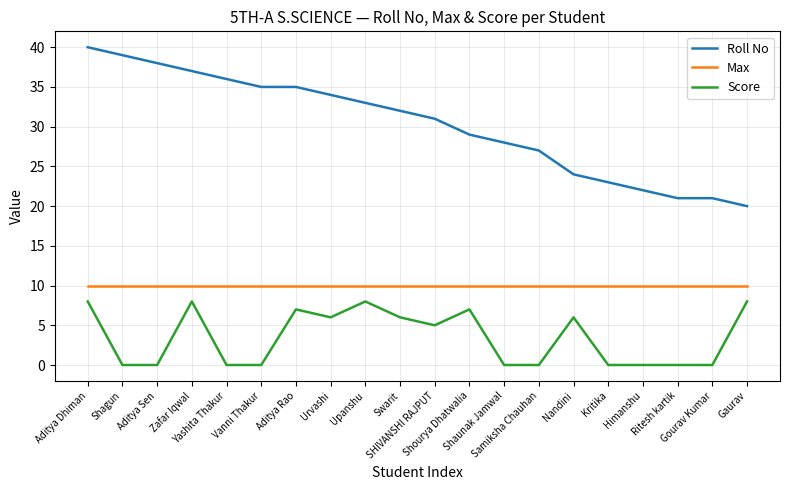

List the series in order of their peak value, lowest first.

Score, Max, Roll No